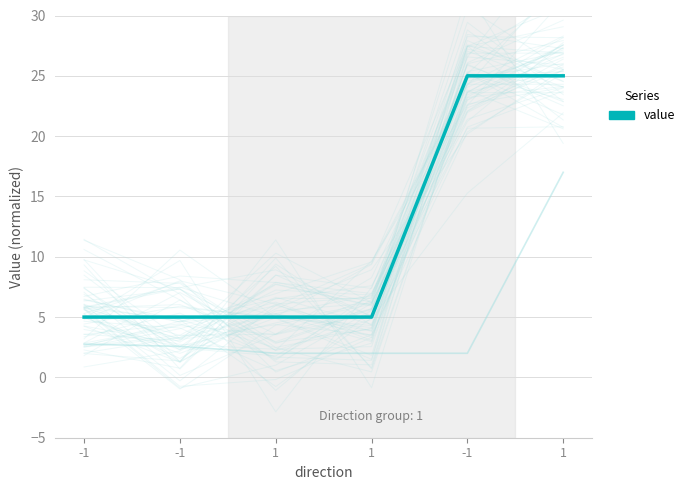

Does the chart have visible grid lines?

Yes